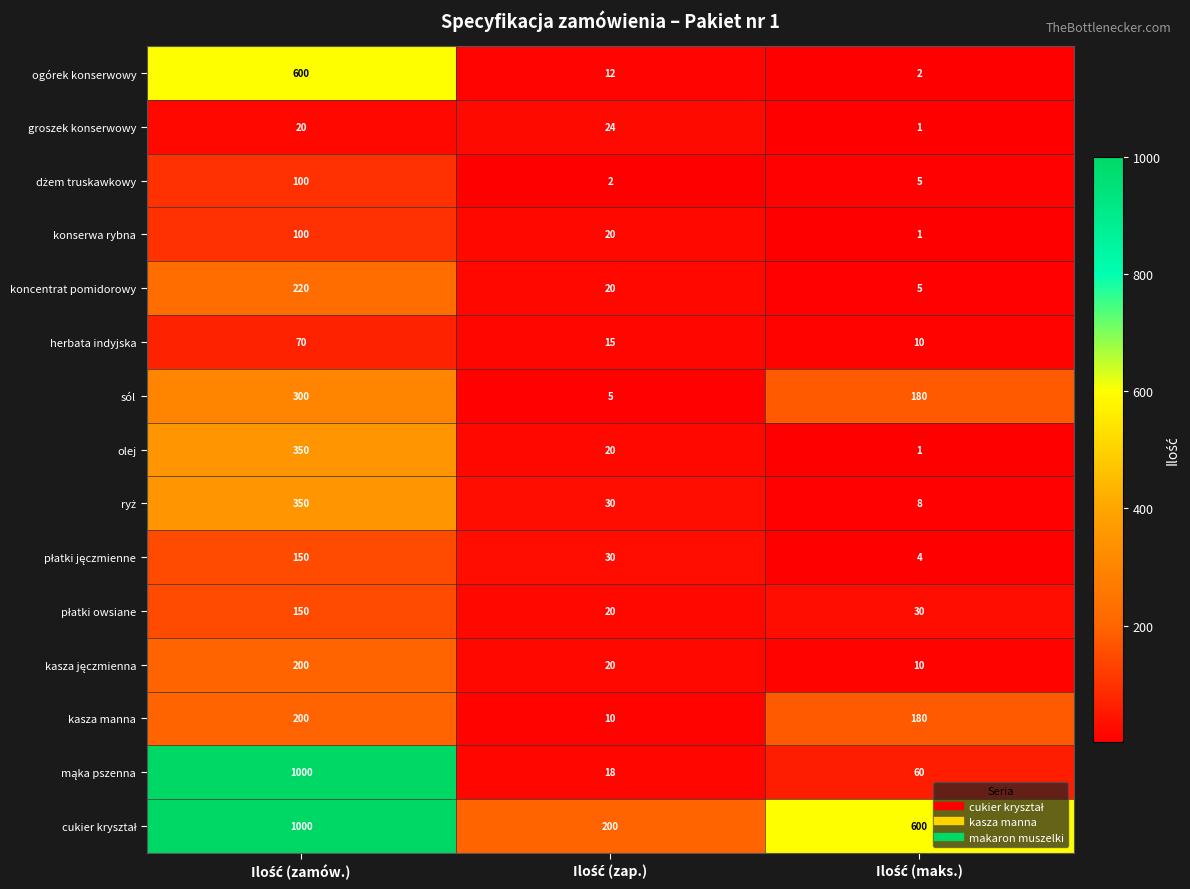

Count the sól values in the range 5 to 300.

3